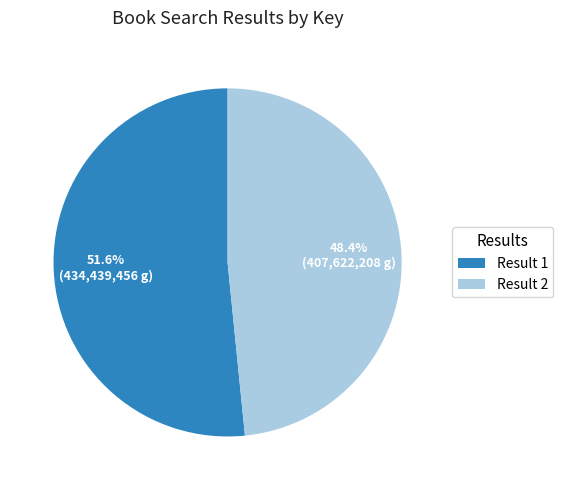

Approximately how many times larger is the value at Result 2 compared to Result 1?

0.9